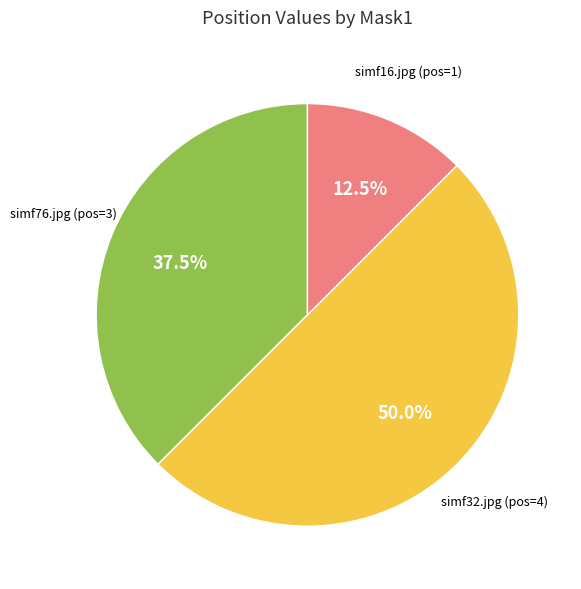

Which category has the smallest portion of the pie?

simf16.jpg